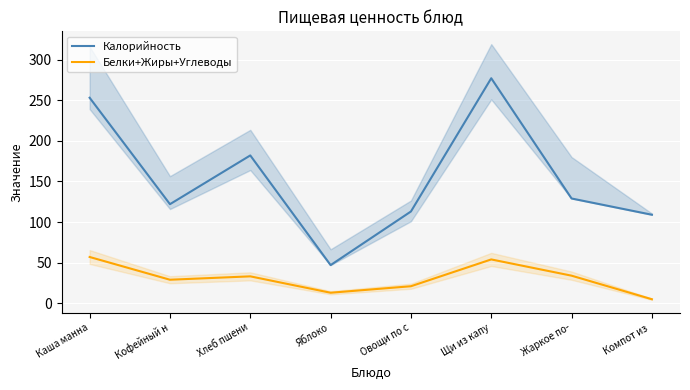

What is the average value of the Калорийность series?

154.0